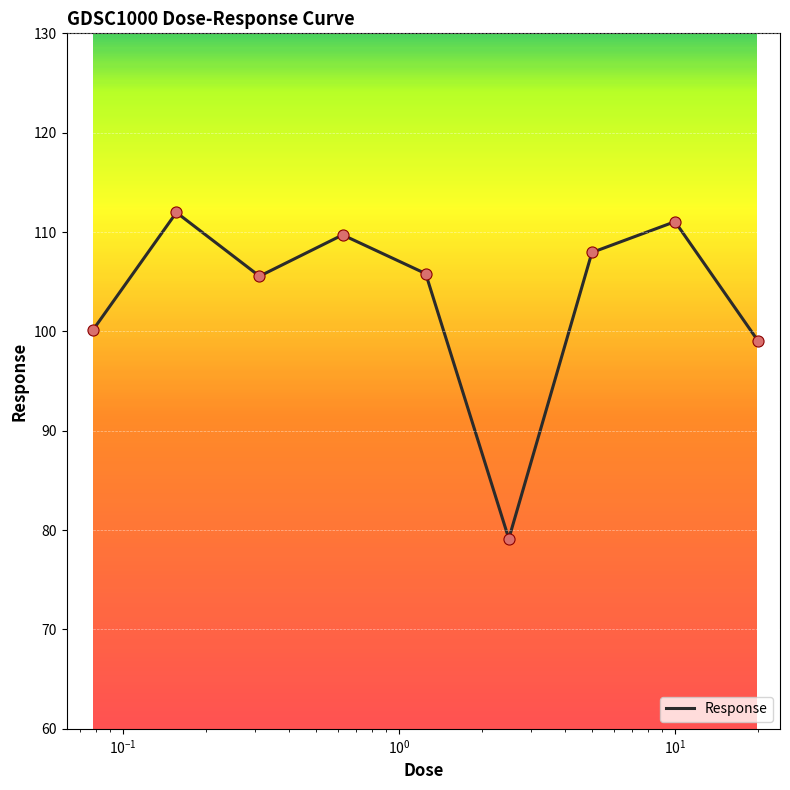

What is the greatest value displayed?

112.0